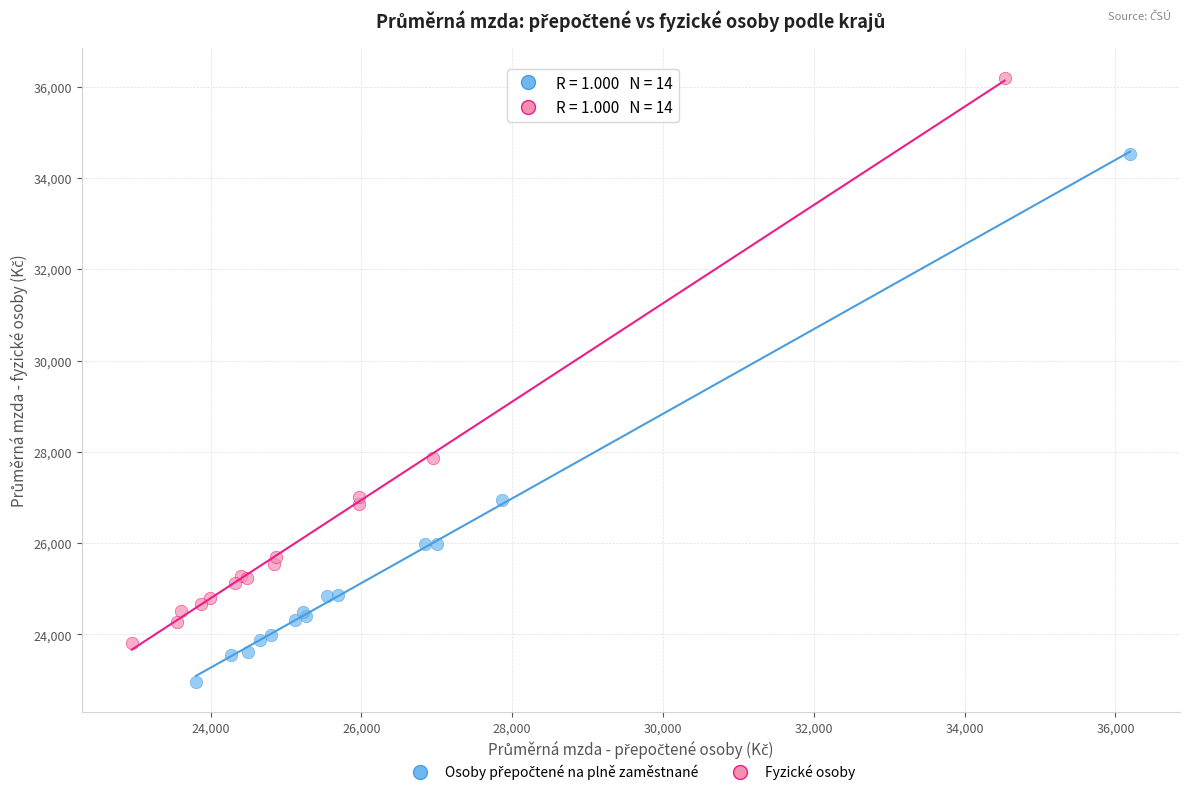

Which series has the largest Y range (max minus min)?

Fyzické osoby